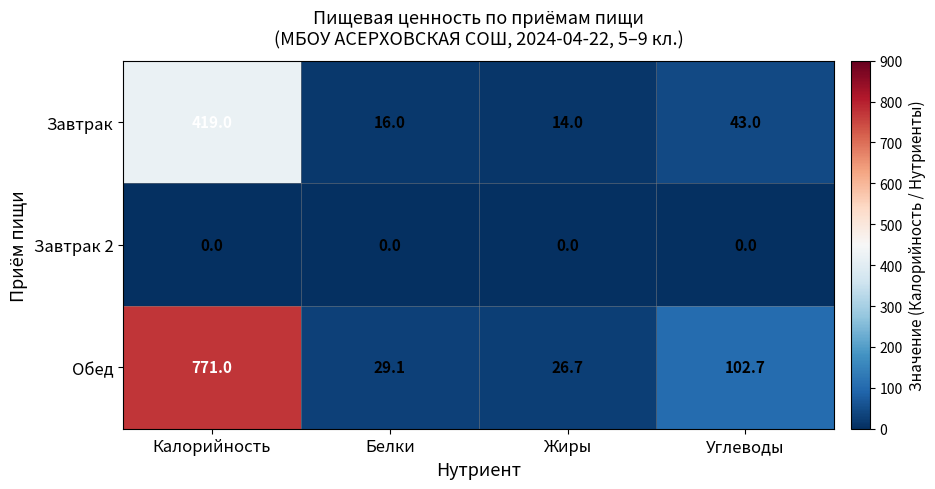

Rank the series by their maximum value, from lowest to highest.

Завтрак 2, Завтрак, Обед